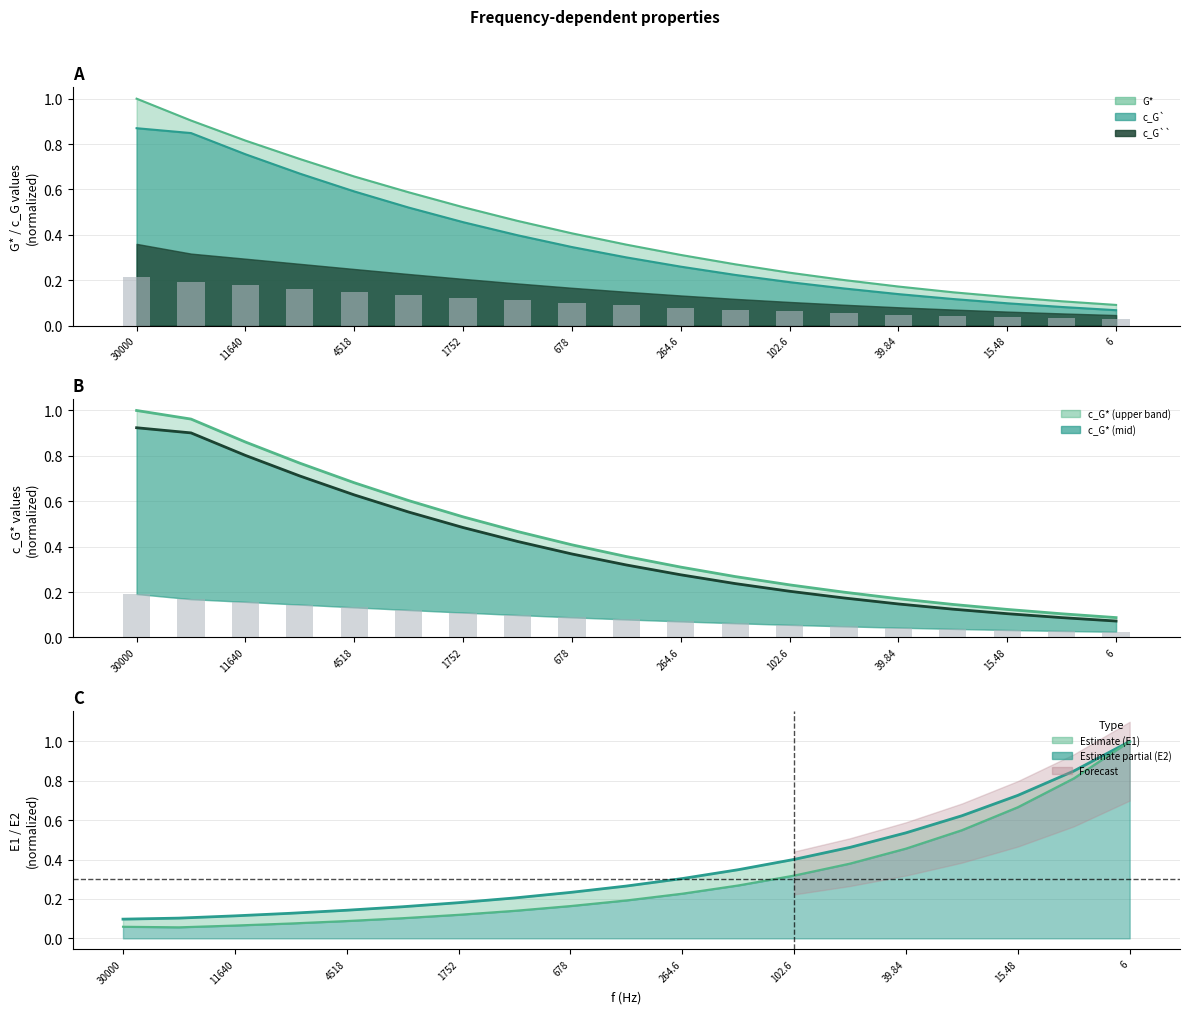

What position from the right is 2814?

14